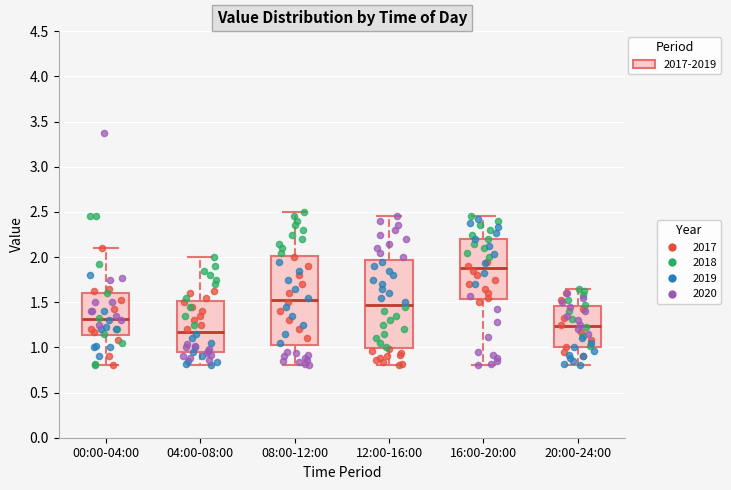

Which box's median line is the highest?

16:00-20:00